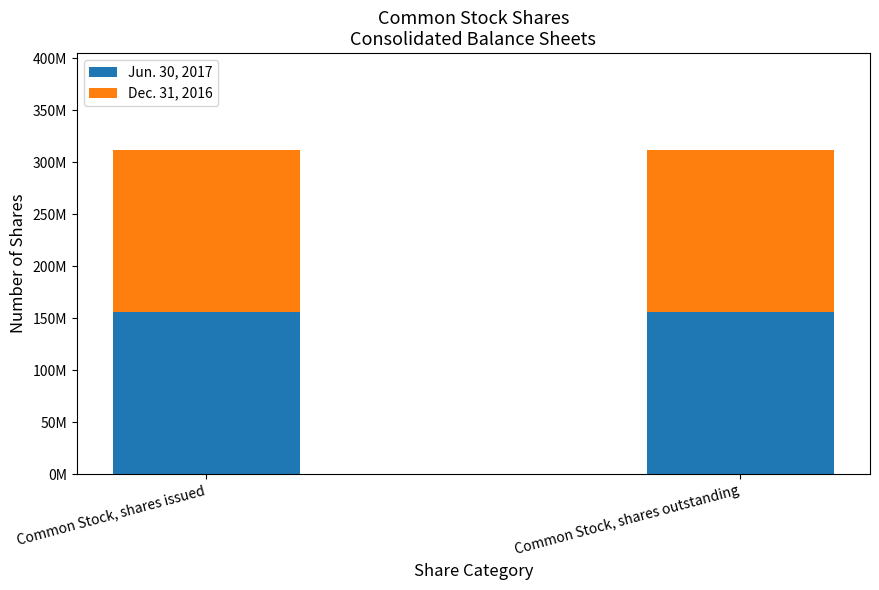

Does the chart contain stacked bars?

Yes